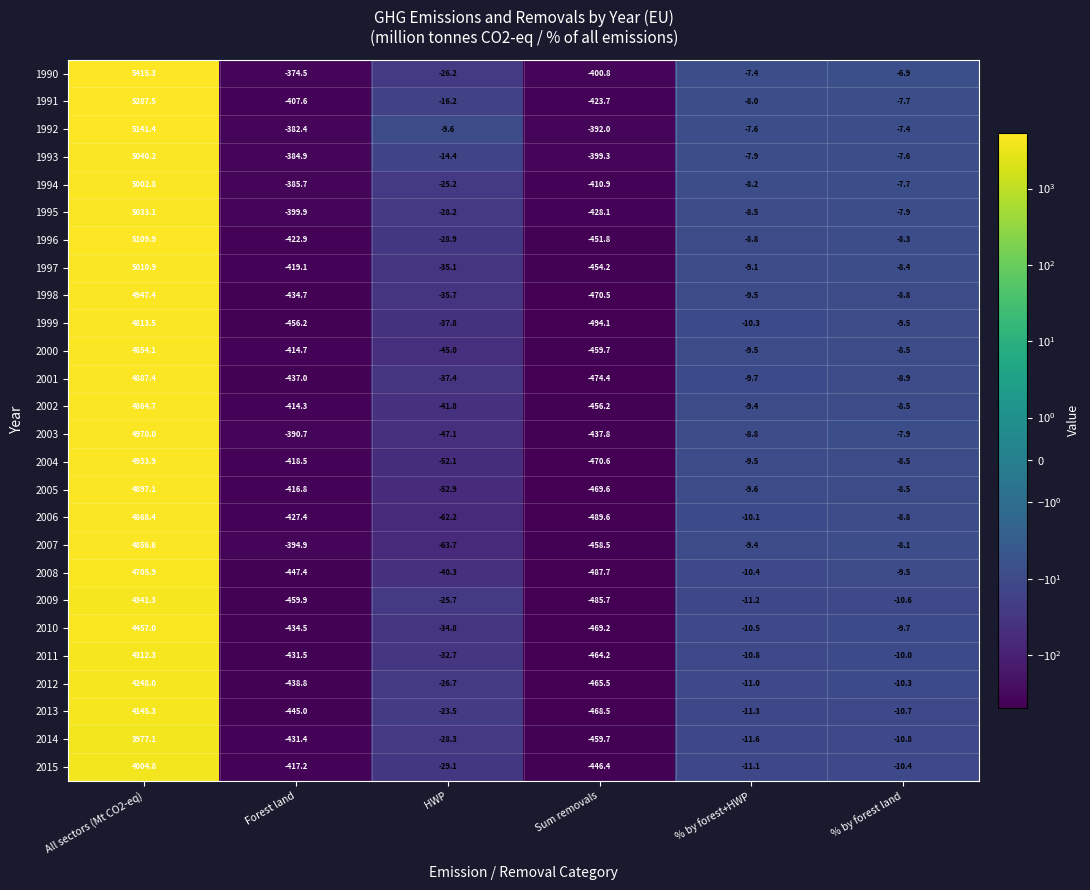

Rank the series by their maximum value, from highest to lowest.

1990, 1991, 1992, 1996, 1993, 1995, 1997, 1994, 2003, 1998, 2004, 2005, 2001, 2006, 2002, 2007, 2000, 1999, 2008, 2010, 2009, 2011, 2012, 2013, 2015, 2014